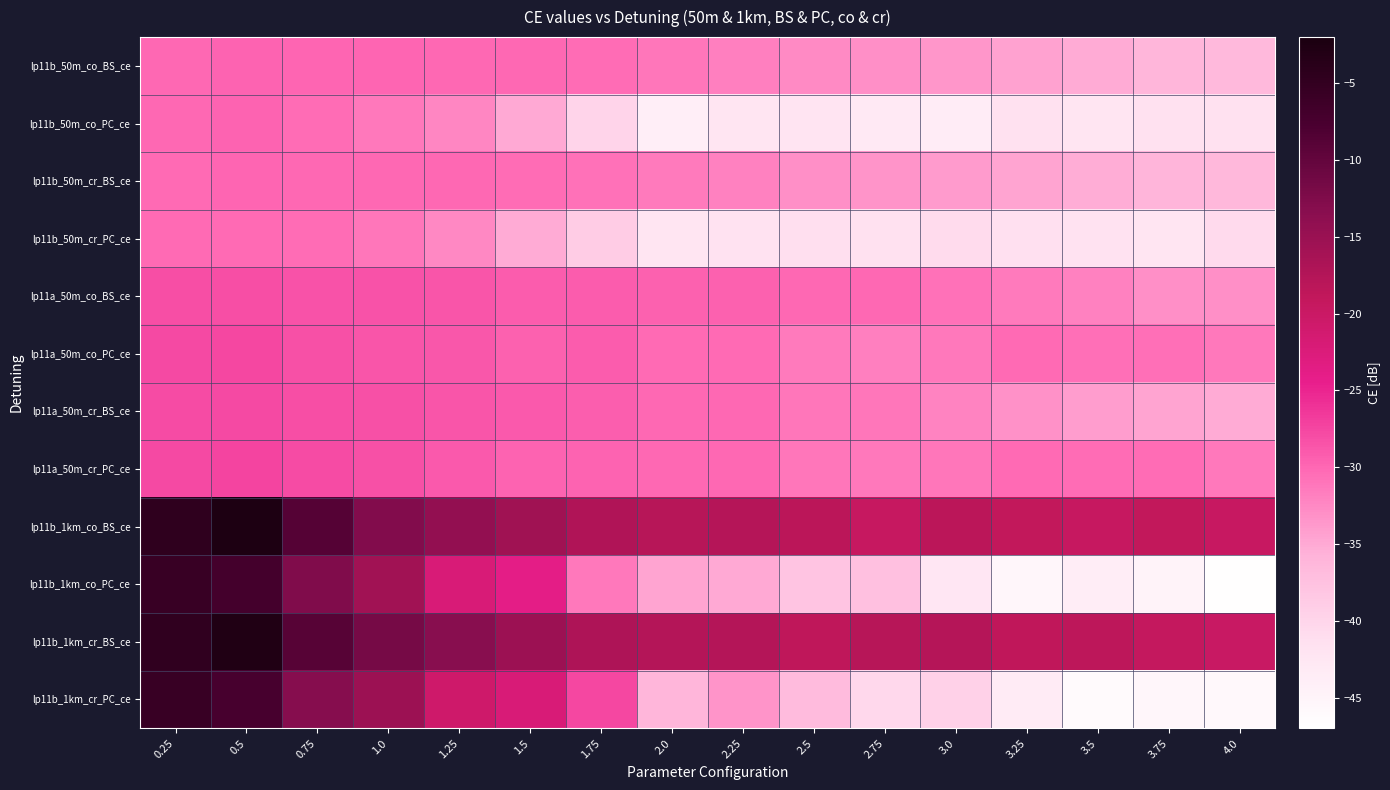

Reading left to right, extract all data points from this chart.

lp11b_50m_co_BS_ce: 0.25=-30.0	0.5=-29.7	0.75=-29.9	1.0=-29.8	1.25=-30.0	1.5=-30.0	1.75=-30.5	2.0=-31.2	2.25=-31.8	2.5=-32.7	2.75=-33.1	3.0=-33.6	3.25=-34.4	3.5=-35.2	3.75=-36.1	4.0=-36.5
lp11b_50m_co_PC_ce: 0.25=-30.1	0.5=-29.8	0.75=-30.3	1.0=-31.2	1.25=-32.2	1.5=-35.0	1.75=-39.8	2.0=-43.9	2.25=-42.4	2.5=-42.2	2.75=-43.0	3.0=-43.5	3.25=-41.7	3.5=-42.4	3.75=-41.7	4.0=-41.7
lp11b_50m_cr_BS_ce: 0.25=-30.2	0.5=-29.9	0.75=-30.0	1.0=-29.9	1.25=-30.0	1.5=-30.3	1.75=-30.7	2.0=-31.4	2.25=-32.0	2.5=-32.9	2.75=-33.3	3.0=-33.9	3.25=-34.6	3.5=-35.3	3.75=-36.0	4.0=-36.4
lp11b_50m_cr_PC_ce: 0.25=-30.2	0.5=-30.2	0.75=-30.3	1.0=-31.1	1.25=-32.5	1.5=-35.2	1.75=-38.8	2.0=-42.4	2.25=-41.8	2.5=-41.2	2.75=-41.7	3.0=-40.7	3.25=-41.4	3.5=-41.8	3.75=-42.3	4.0=-40.6
lp11a_50m_co_BS_ce: 0.25=-28.1	0.5=-28.1	0.75=-28.5	1.0=-28.5	1.25=-28.7	1.5=-29.2	1.75=-29.1	2.0=-29.5	2.25=-29.5	2.5=-30.1	2.75=-30.1	3.0=-30.8	3.25=-31.5	3.5=-32.0	3.75=-33.0	4.0=-33.0
lp11a_50m_co_PC_ce: 0.25=-27.7	0.5=-27.6	0.75=-28.2	1.0=-28.6	1.25=-28.8	1.5=-29.4	1.75=-29.2	2.0=-30.3	2.25=-30.2	2.5=-31.5	2.75=-31.8	3.0=-31.3	3.25=-30.3	3.5=-30.6	3.75=-30.5	4.0=-31.2
lp11a_50m_cr_BS_ce: 0.25=-28.0	0.5=-27.7	0.75=-28.1	1.0=-28.2	1.25=-28.7	1.5=-29.1	1.75=-29.3	2.0=-29.9	2.25=-30.0	2.5=-31.0	2.75=-31.1	3.0=-32.2	3.25=-33.1	3.5=-34.1	3.75=-34.6	4.0=-35.1
lp11a_50m_cr_PC_ce: 0.25=-27.8	0.5=-27.4	0.75=-27.9	1.0=-28.4	1.25=-28.9	1.5=-29.7	1.75=-29.7	2.0=-30.1	2.25=-30.0	2.5=-31.1	2.75=-31.2	3.0=-31.1	3.25=-30.2	3.5=-30.4	3.75=-30.4	4.0=-31.2
lp11b_1km_co_BS_ce: 0.25=-4.5	0.5=-2.4	0.75=-8.8	1.0=-12.9	1.25=-14.3	1.5=-15.6	1.75=-17.2	2.0=-17.9	2.25=-17.8	2.5=-18.2	2.75=-19.4	3.0=-18.3	3.25=-19.0	3.5=-19.6	3.75=-18.9	4.0=-19.7
lp11b_1km_co_PC_ce: 0.25=-5.6	0.5=-6.9	0.75=-12.7	1.0=-15.7	1.25=-22.0	1.5=-23.8	1.75=-31.2	2.0=-34.7	2.25=-35.0	2.5=-38.0	2.75=-37.5	3.0=-42.4	3.25=-45.4	3.5=-43.8	3.75=-44.7	4.0=-46.7
lp11b_1km_cr_BS_ce: 0.25=-4.7	0.5=-2.7	0.75=-9.0	1.0=-11.8	1.25=-13.3	1.5=-15.3	1.75=-17.1	2.0=-17.5	2.25=-17.5	2.5=-18.6	2.75=-18.0	3.0=-17.8	3.25=-18.7	3.5=-18.4	3.75=-19.4	4.0=-19.8
lp11b_1km_cr_PC_ce: 0.25=-5.6	0.5=-7.3	0.75=-13.1	1.0=-15.2	1.25=-20.7	1.5=-22.1	1.75=-27.5	2.0=-36.2	2.25=-33.4	2.5=-36.7	2.75=-40.3	3.0=-39.5	3.25=-43.4	3.5=-46.0	3.75=-45.4	4.0=-45.7